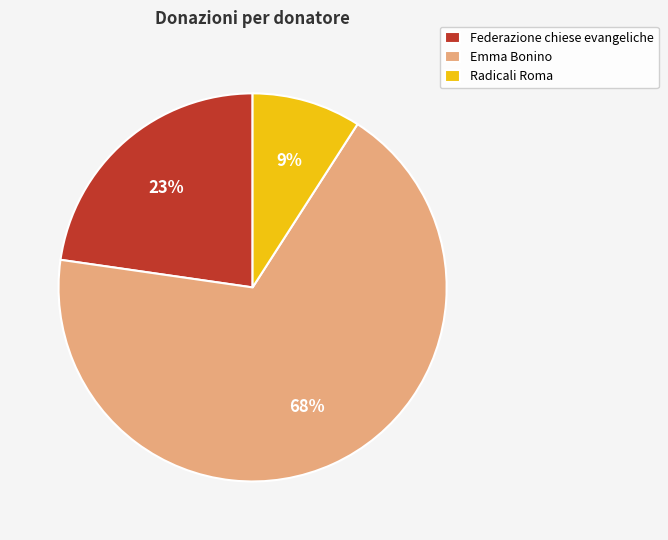

Which category has the biggest portion of the pie?

Emma Bonino